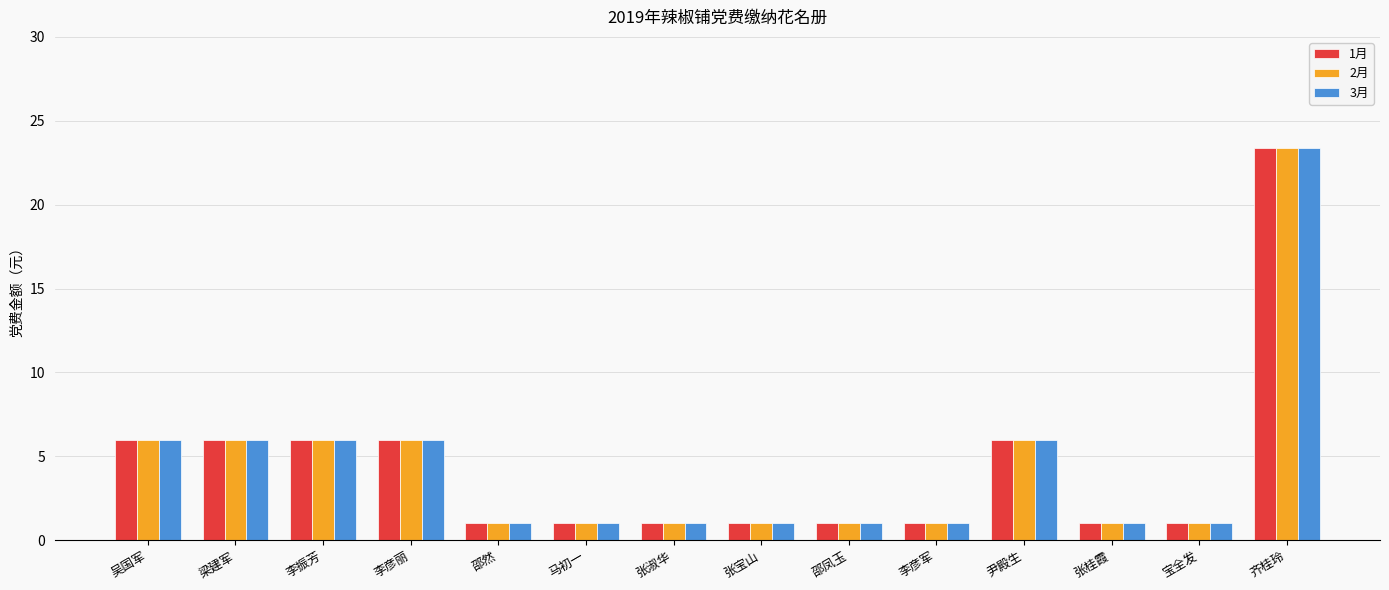

The value of 2月 at 齐桂玲 is 30.7. True or false?

False